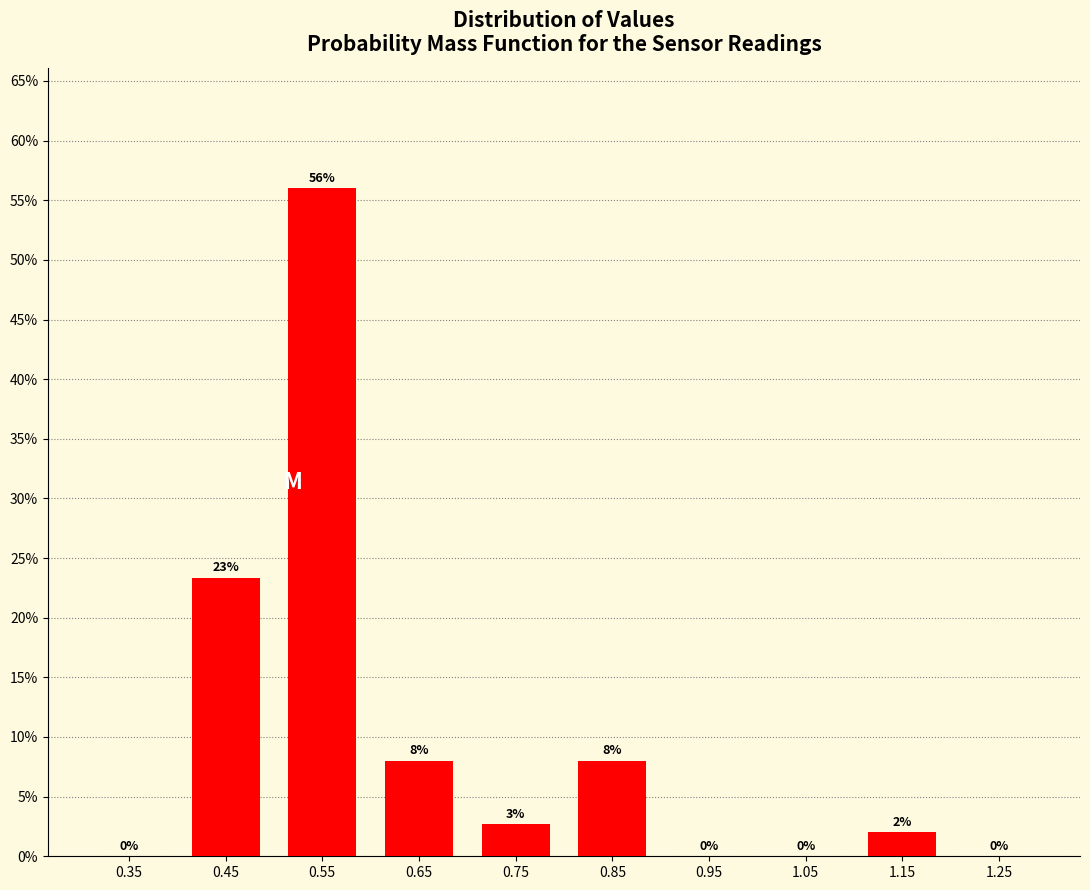

Over which range of the x-axis is the bar tallest?

0.5 to 0.6